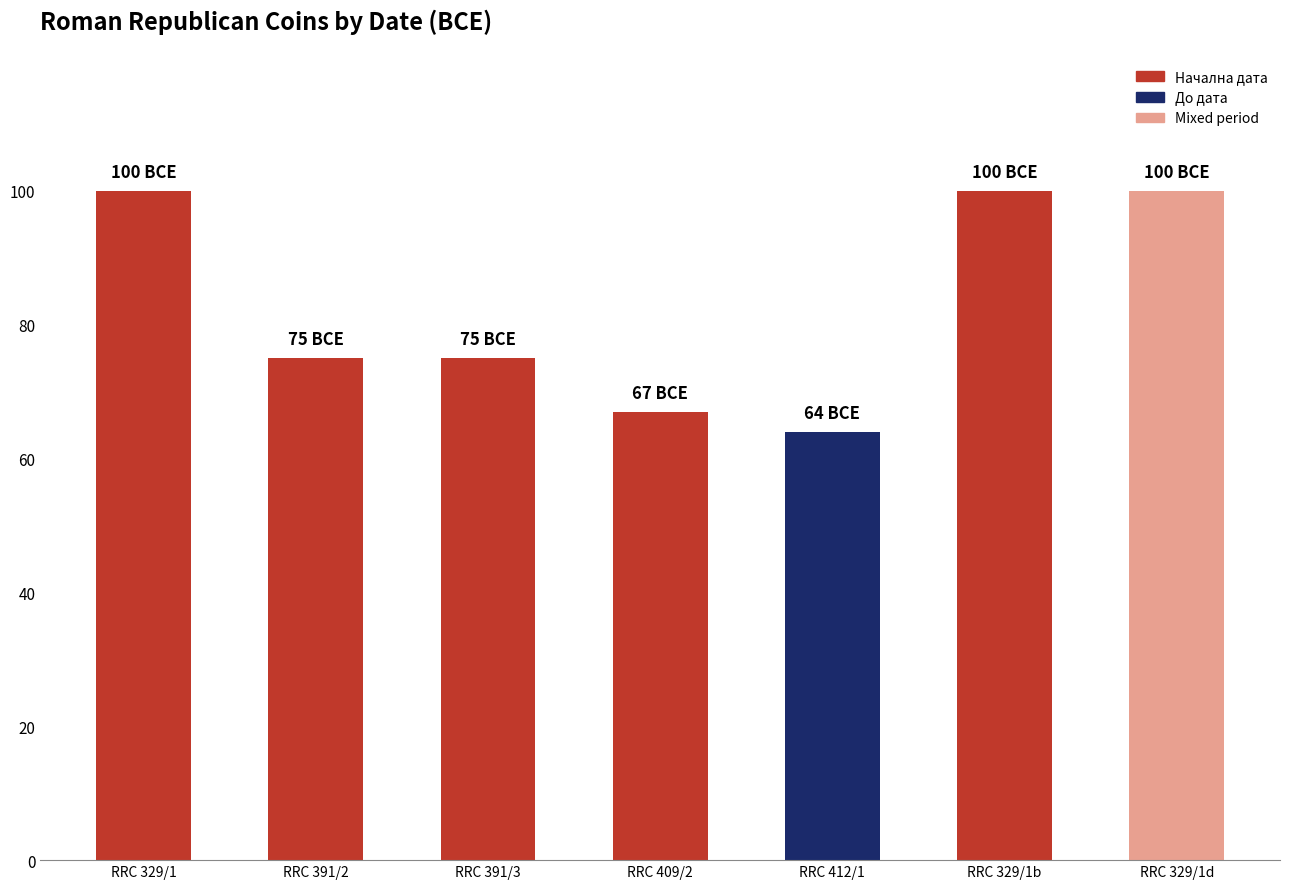

The value at RRC 329/1d is 25. True or false?

False